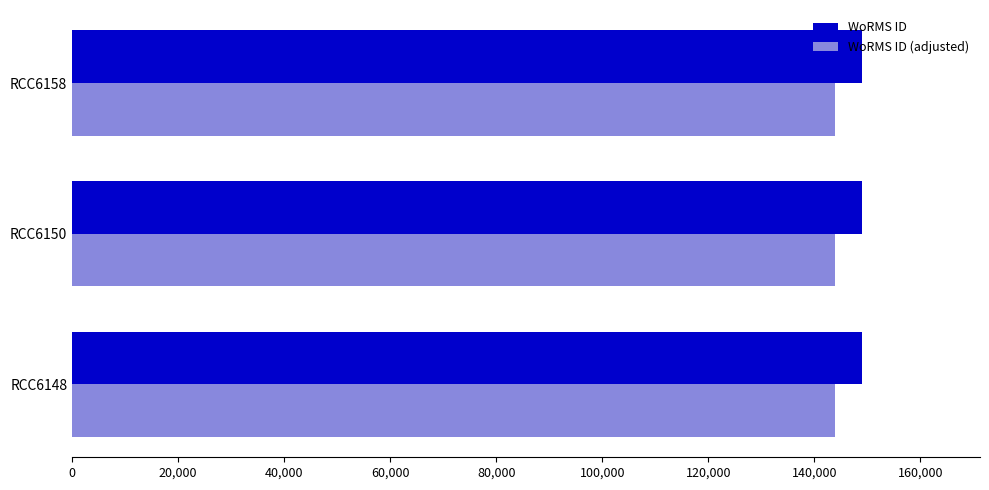

The value of WoRMS ID at RCC6148 is 244694. True or false?

False